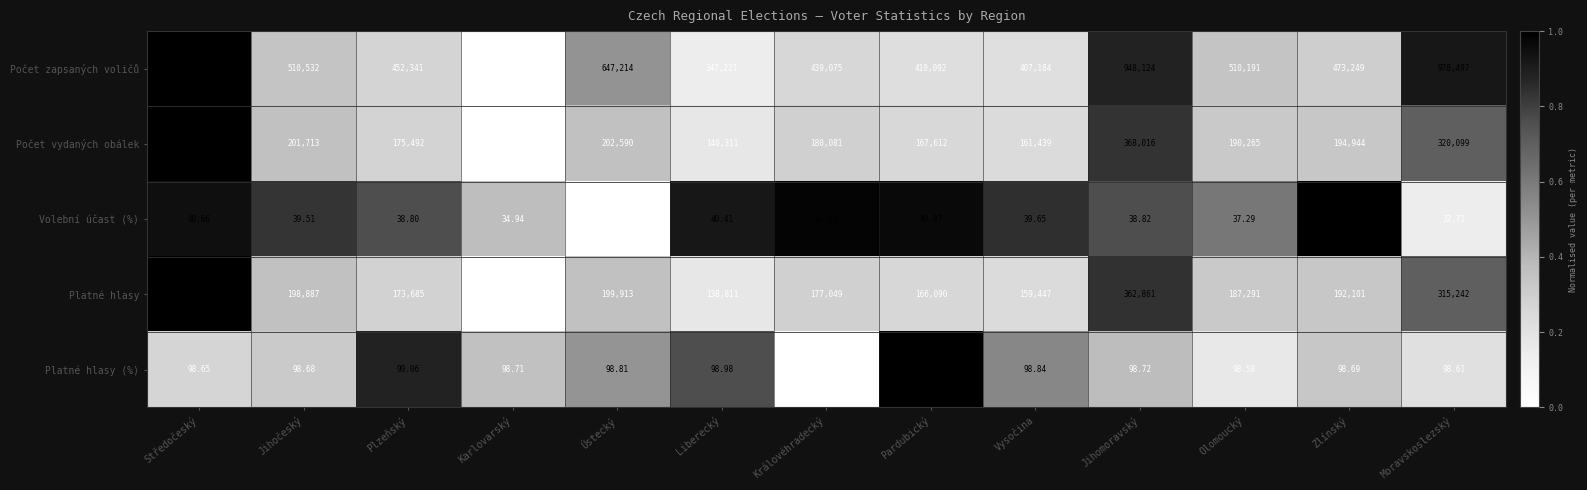

At which label is Platné hlasy (%) closest to 98?

Královéhradecký